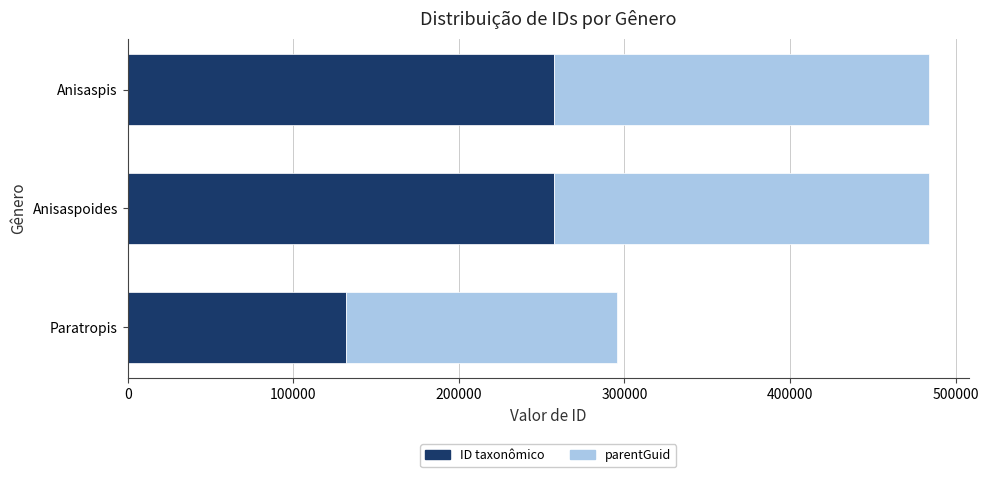

What is the maximum value for ID taxonômico?

257584